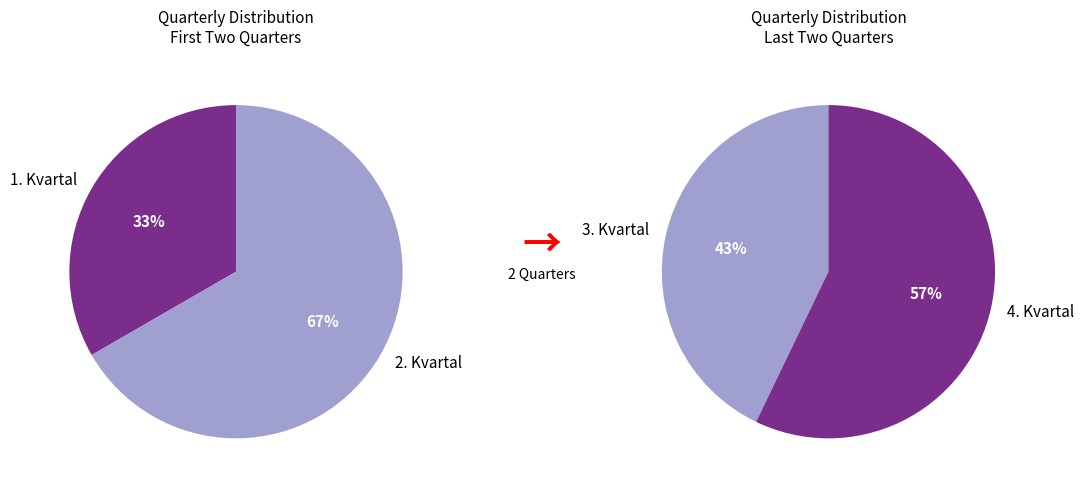

How many segments does this pie chart have?

4